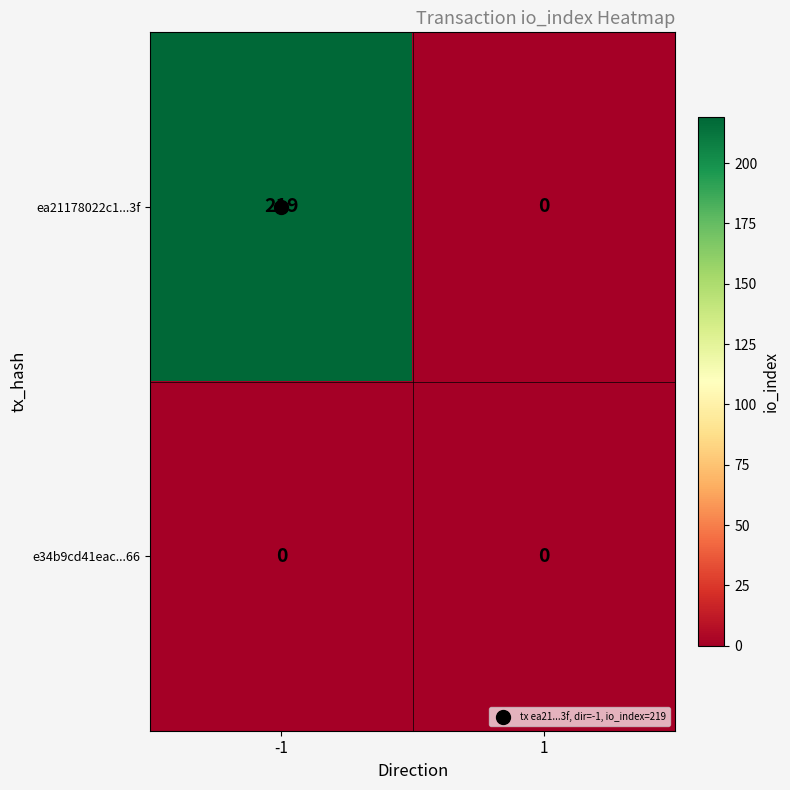

Rank the series by their maximum value, from lowest to highest.

e34b9cd41eac...66, ea21178022c1...3f